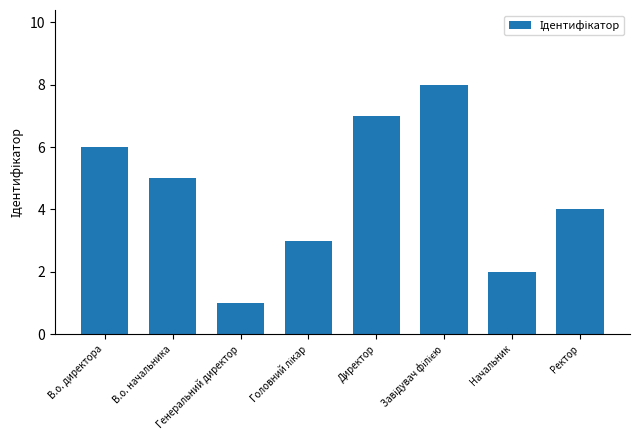

How many bars are there in total?

8